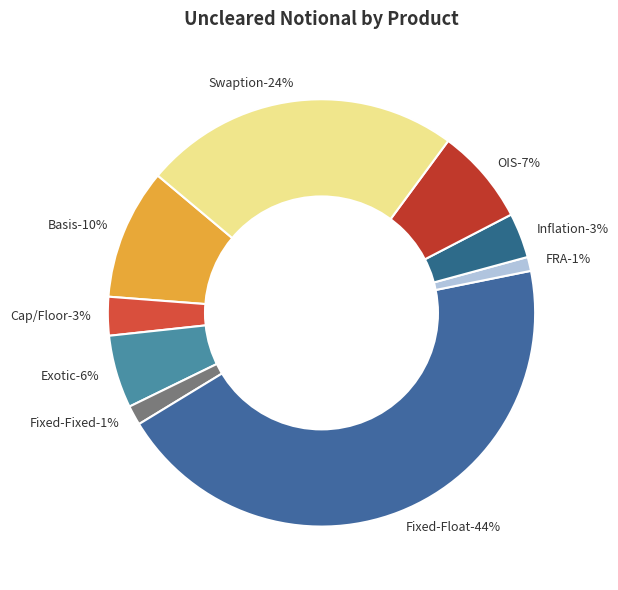

To the nearest percent, what is the combined percentage of Exotic and Inflation?

9%